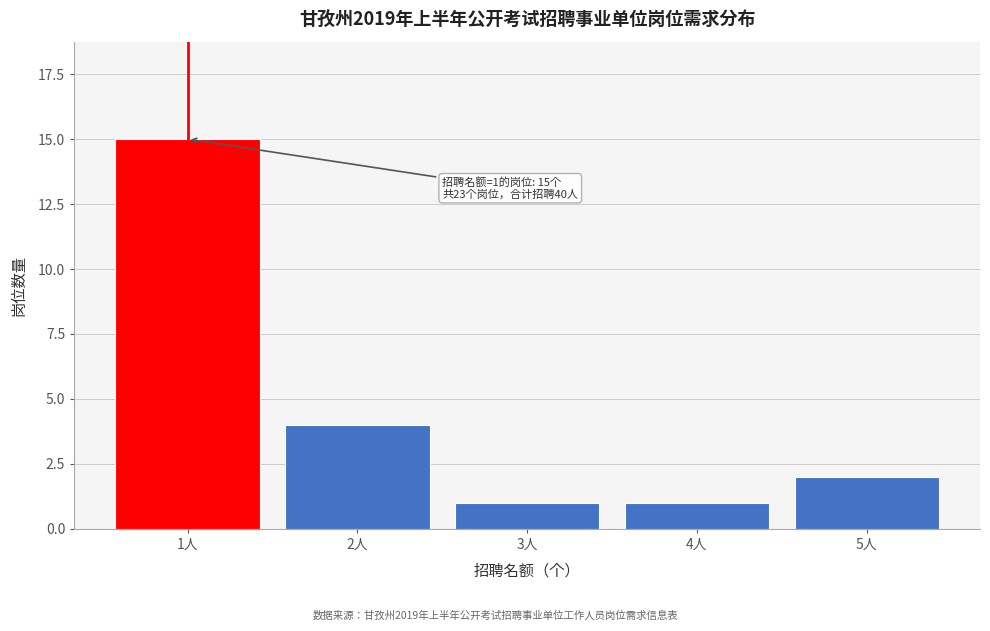

Reading left to right, list all the values displayed in this chart.

1人=15	2人=4	3人=1	4人=1	5人=2